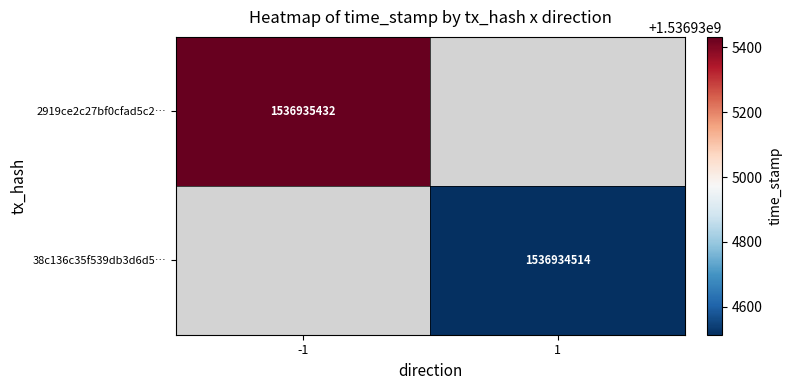

How many series are shown in this chart?

2